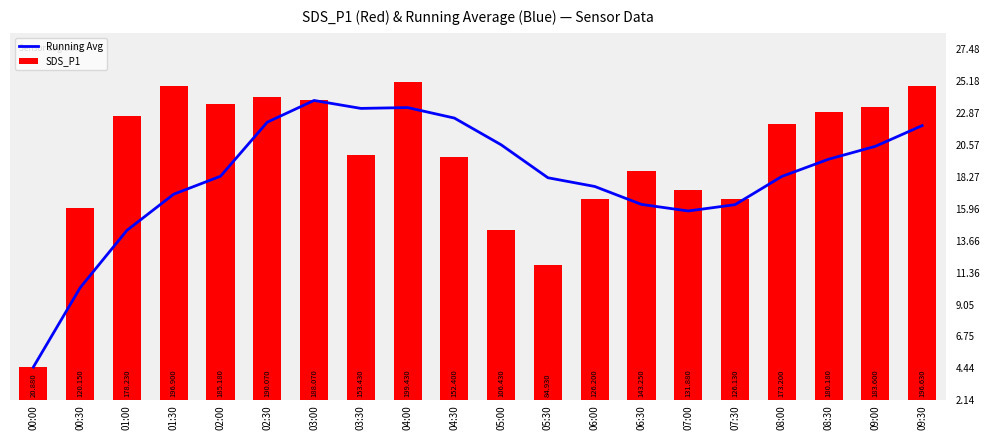

What is the total value across all series at 00:00?

41.8